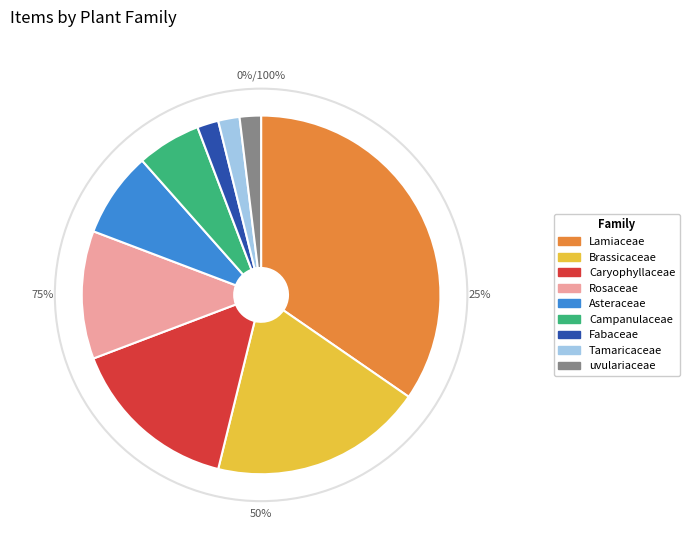

Is it true that Caryophyllaceae is 30% of the pie?

False